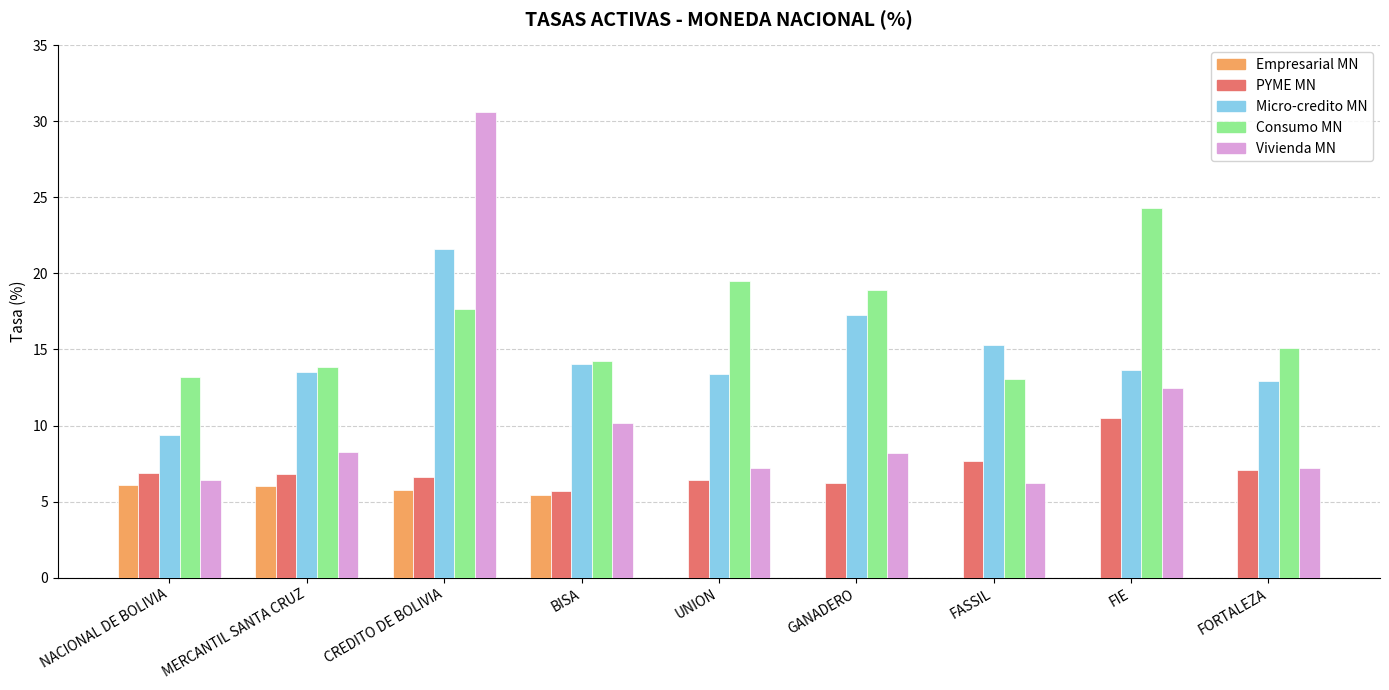

What is the highest value of the Empresarial MN series?

6.1